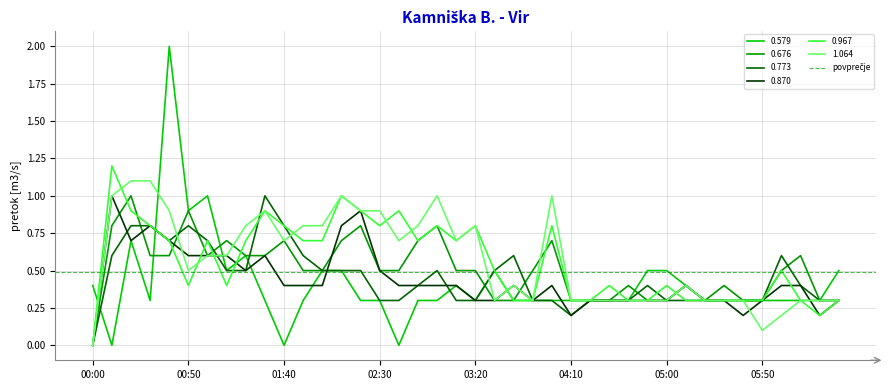

True or false: 0.579 has a value of 0.3 at 04:10.

True